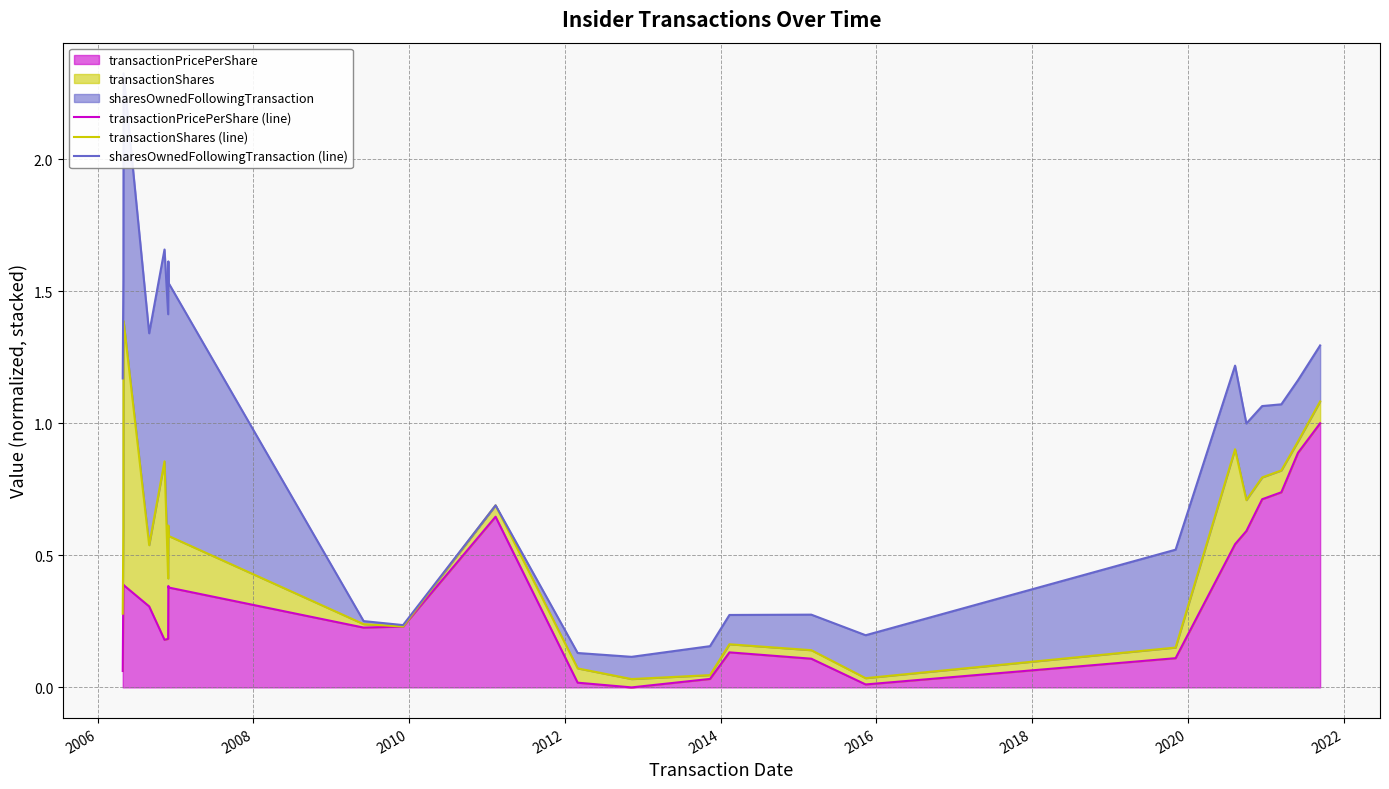

What is the highest value of the sharesOwnedFollowingTransaction (line) series?

2.3